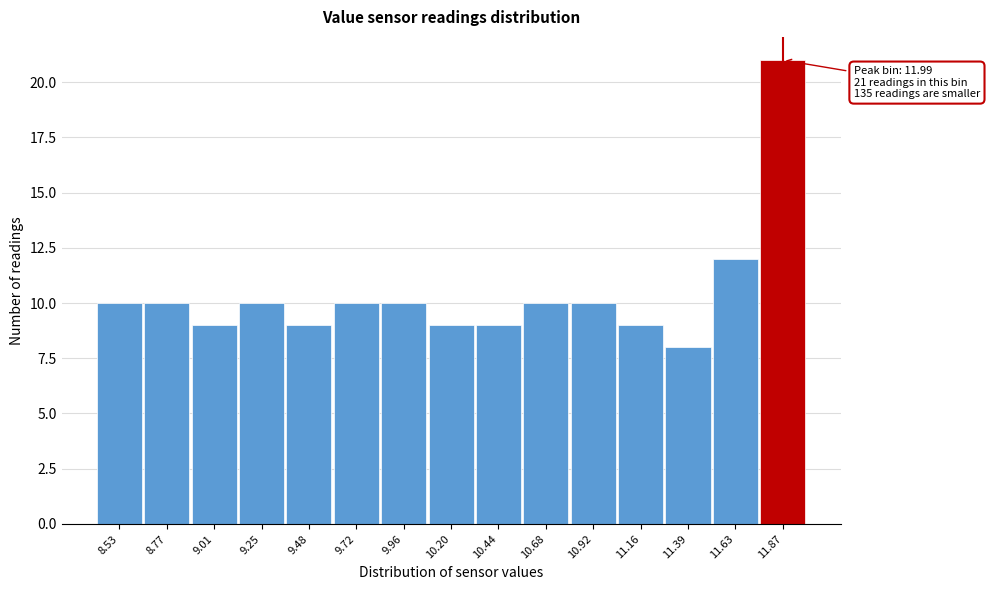

Reading left to right, transcribe all the data shown in this chart.

10	10	9	10	9	10	10	9	9	10	10	9	8	12	21